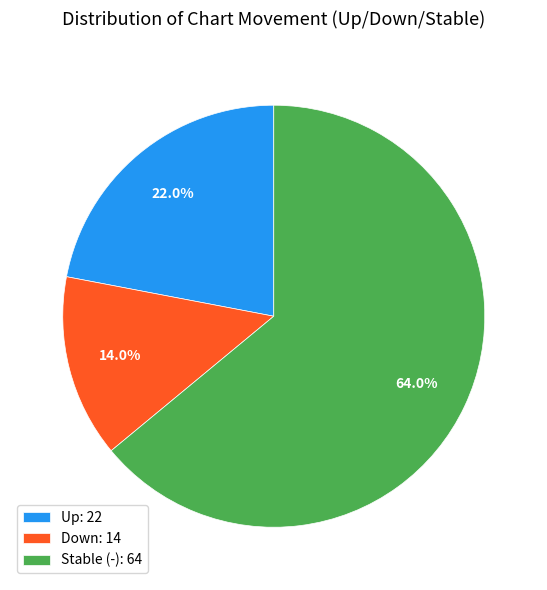

To the nearest percent, what is the average slice percentage?

33%